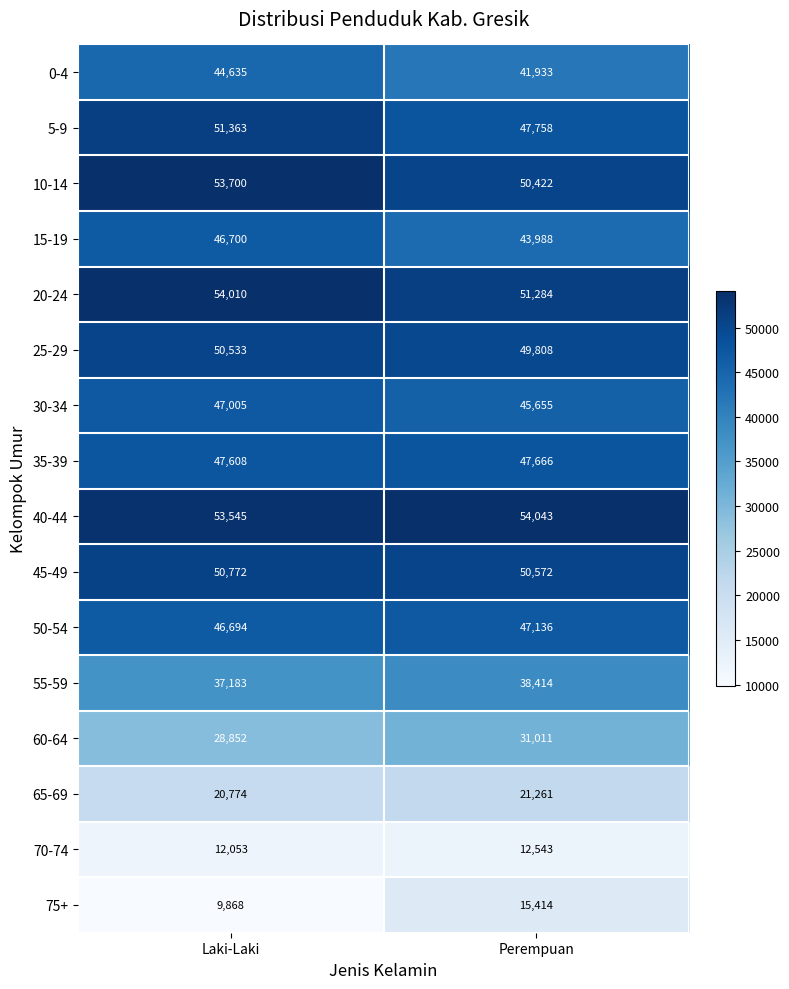

What is the average value of the 60-64 series?

29932